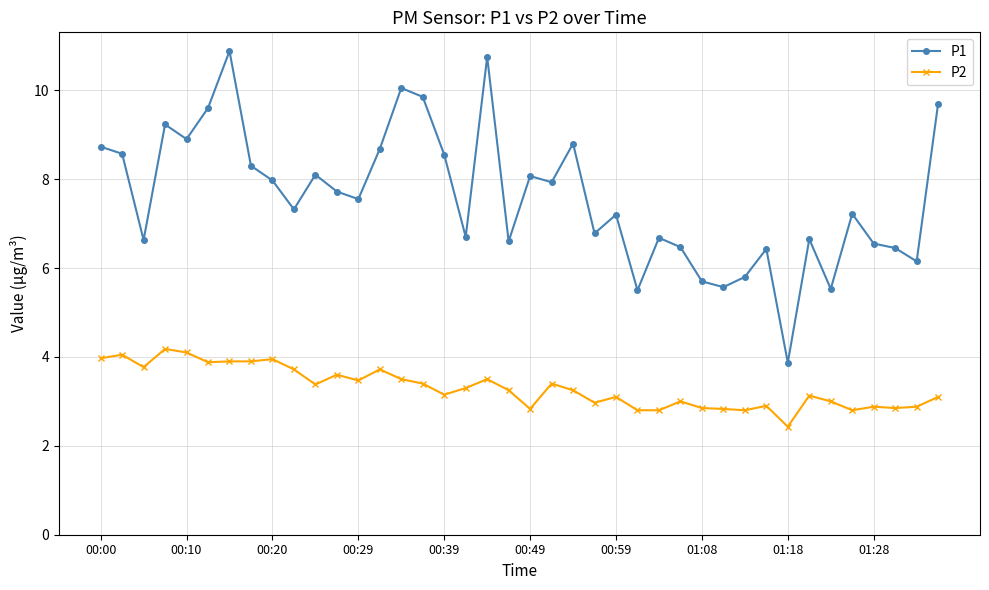

True or false: P2 has more than 2 interior local peaks.

True